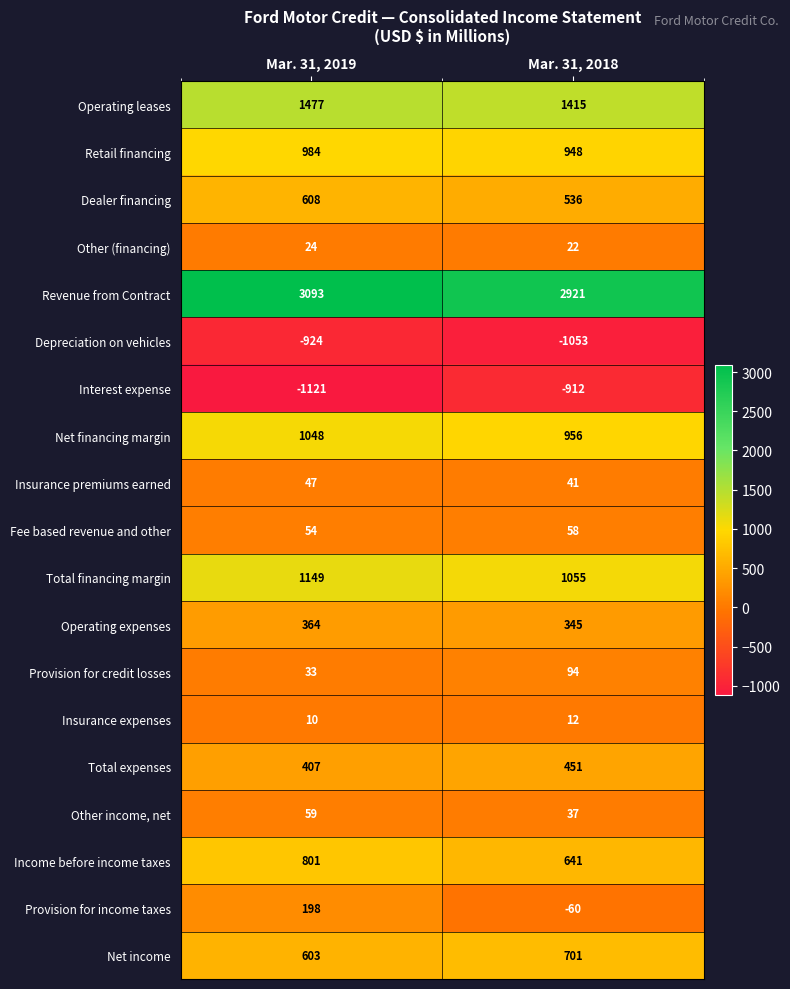

What is the sum of the Dealer financing values at Mar. 31, 2019 and Mar. 31, 2018?

1144